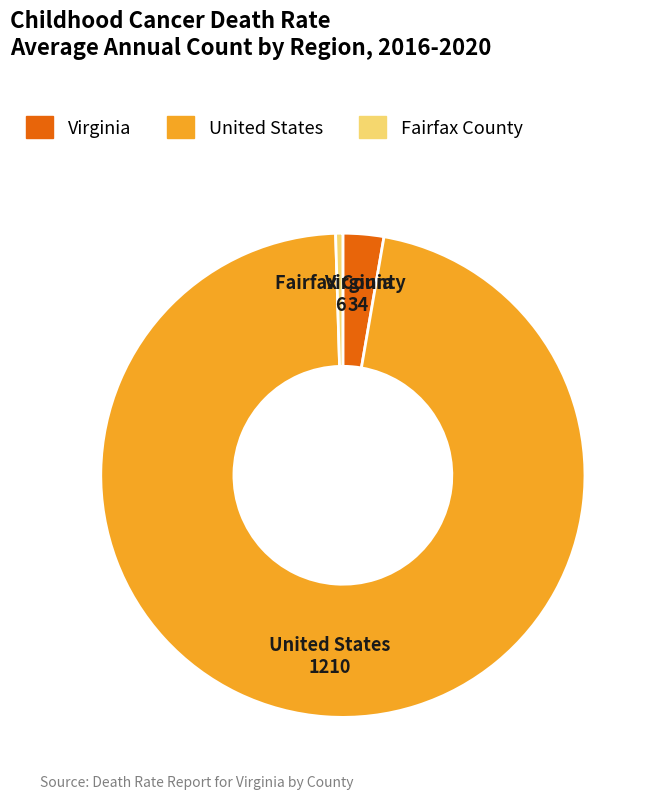

What is the ratio of the value at United States to the value at Virginia?

35.6